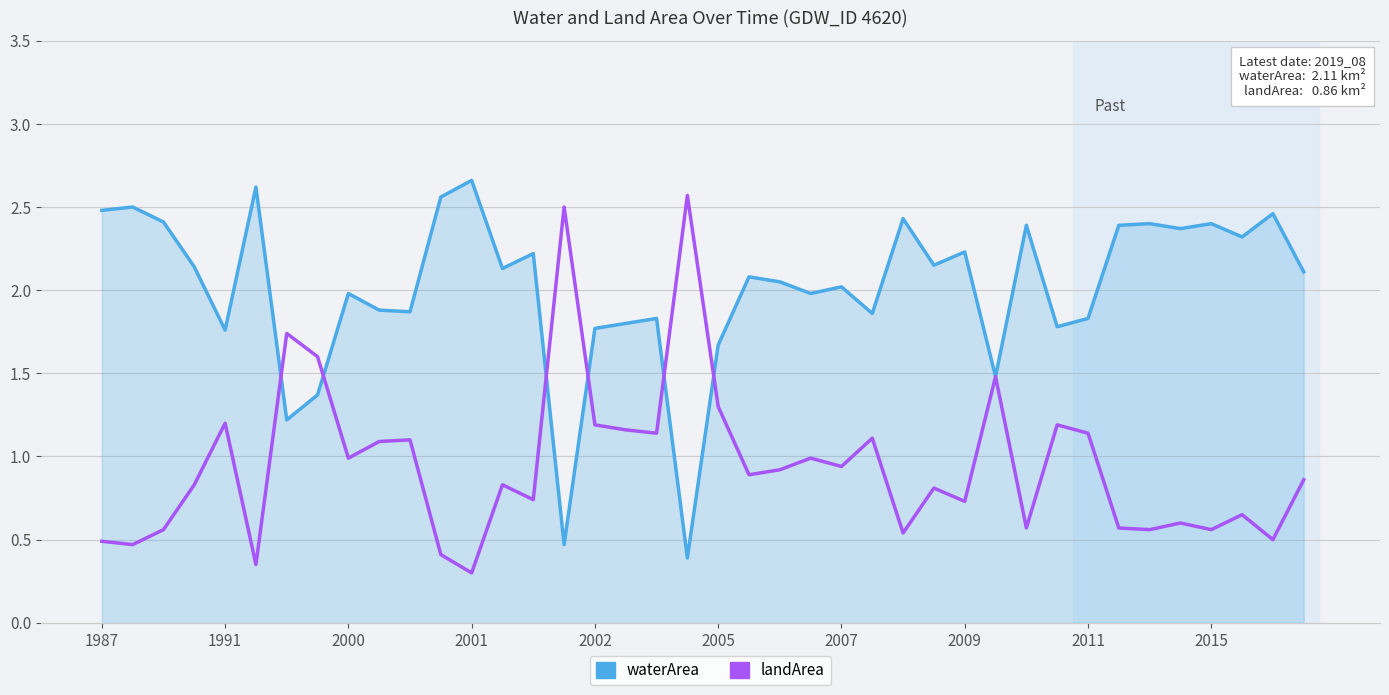

After their last crossing, which series has the higher values: waterArea or landArea?

waterArea